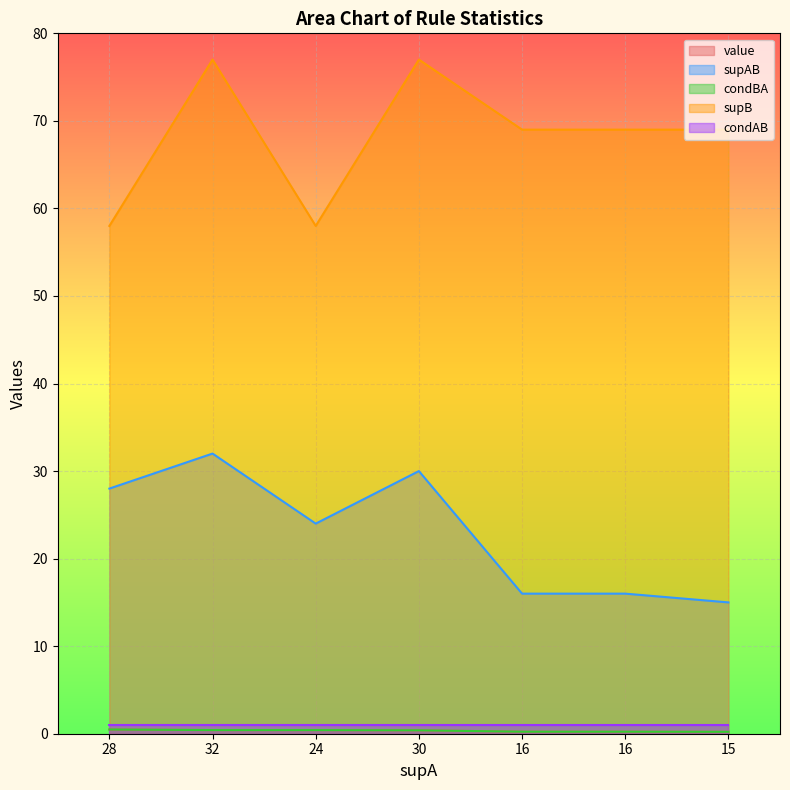

How many interior local valleys does the supAB series have?

1